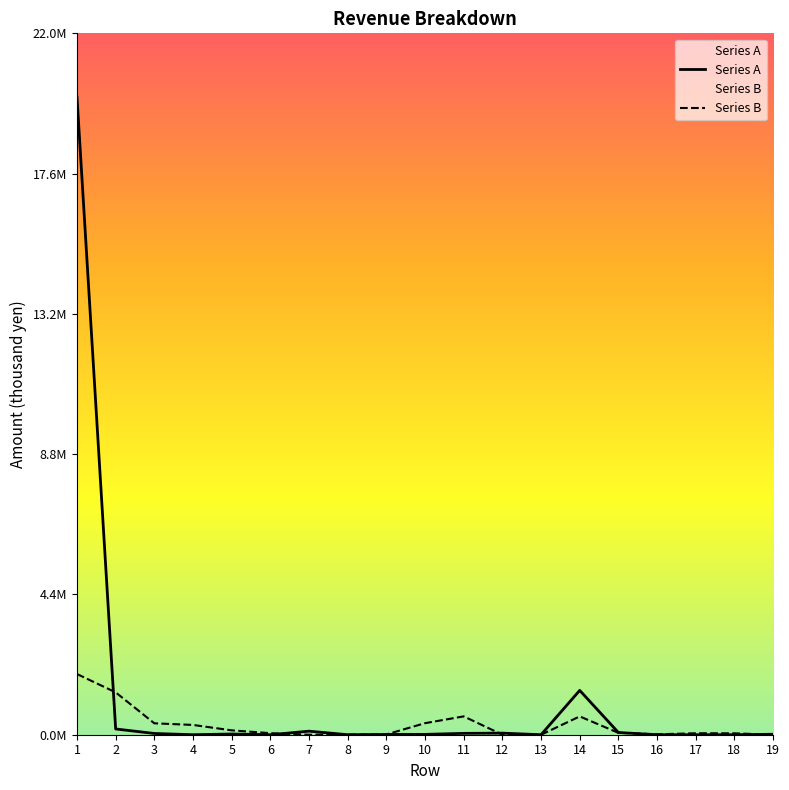

The value of Series A at 2 is 0.1. True or false?

False